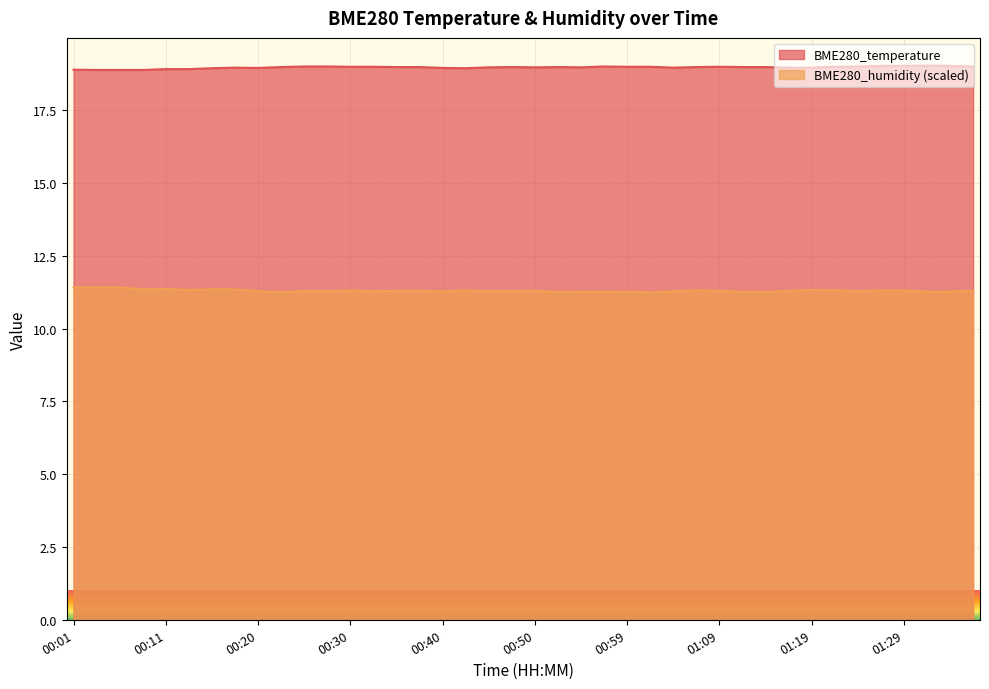

At which category is the sum across all series the highest?

01:26